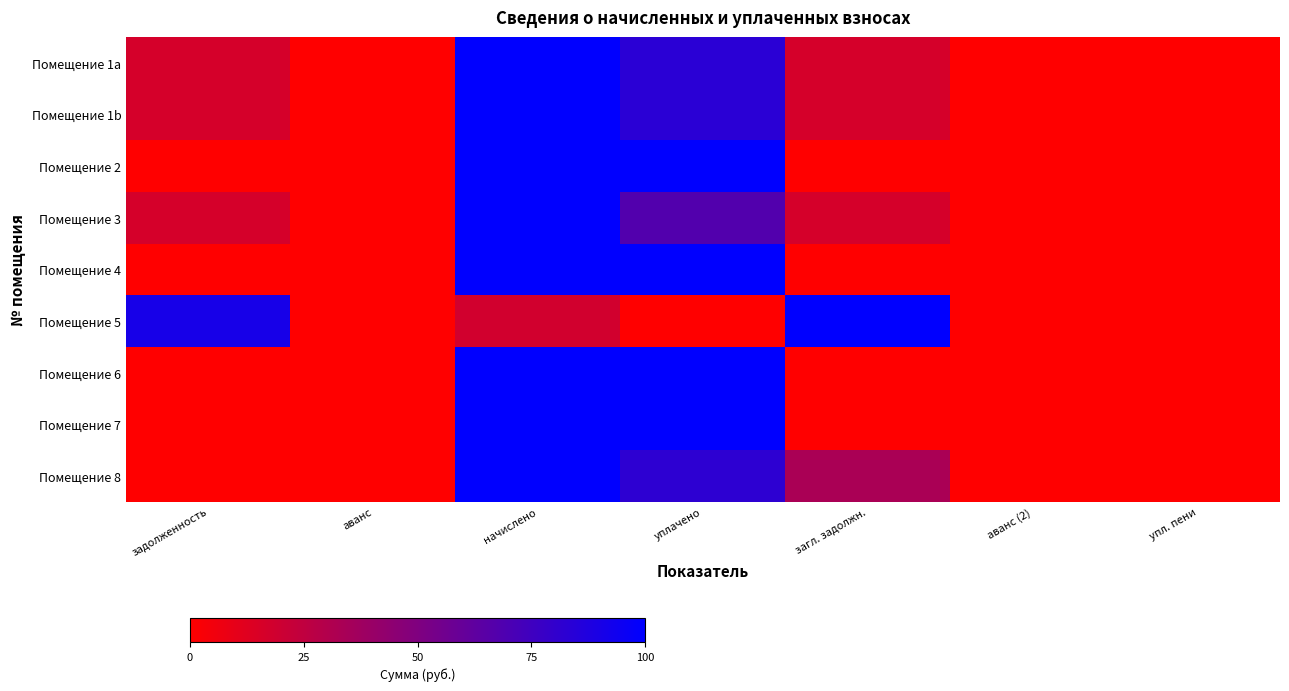

Reading left to right, what are all the values shown in this chart?

Помещение 1a: задолженность=16.6	аванс=0.0	начислено=100.0	уплачено=83.3	загл. задолжн.=16.7	аванс (2)=0.0	упл. пени=0.0
Помещение 1b: задолженность=16.6	аванс=0.0	начислено=100.0	уплачено=83.3	загл. задолжн.=16.7	аванс (2)=0.0	упл. пени=0.0
Помещение 2: задолженность=0.0	аванс=0.0	начислено=100.0	уплачено=100.0	загл. задолжн.=0.0	аванс (2)=0.0	упл. пени=0.0
Помещение 3: задолженность=16.7	аванс=0.0	начислено=100.0	уплачено=67.9	загл. задолжн.=16.7	аванс (2)=0.0	упл. пени=0.0
Помещение 4: задолженность=0.0	аванс=0.0	начислено=100.0	уплачено=100.0	загл. задолжн.=0.0	аванс (2)=0.0	упл. пени=0.0
Помещение 5: задолженность=90.9	аванс=0.0	начислено=18.1	уплачено=0.0	загл. задолжн.=100.0	аванс (2)=0.0	упл. пени=0.0
Помещение 6: задолженность=0.0	аванс=0.0	начислено=100.0	уплачено=100.0	загл. задолжн.=0.0	аванс (2)=0.0	упл. пени=0.0
Помещение 7: задолженность=0.0	аванс=0.0	начислено=100.0	уплачено=100.0	загл. задолжн.=0.0	аванс (2)=0.0	упл. пени=0.0
Помещение 8: задолженность=0.0	аванс=0.0	начислено=100.0	уплачено=82.1	загл. задолжн.=33.3	аванс (2)=0.0	упл. пени=0.0